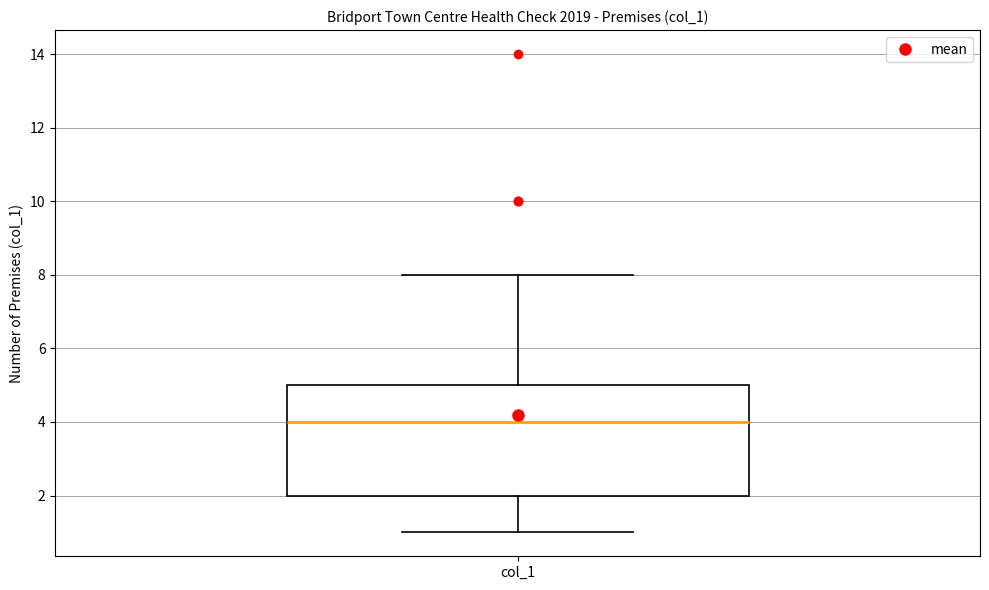

Transcribe this box plot: give where the median line is, the range the box spans, and where the two whiskers end, as read against the y-axis. The values are not printed on the chart, so give them approximately, as read against the axis.

median 4, box 2 to 5, whiskers 1 to 8